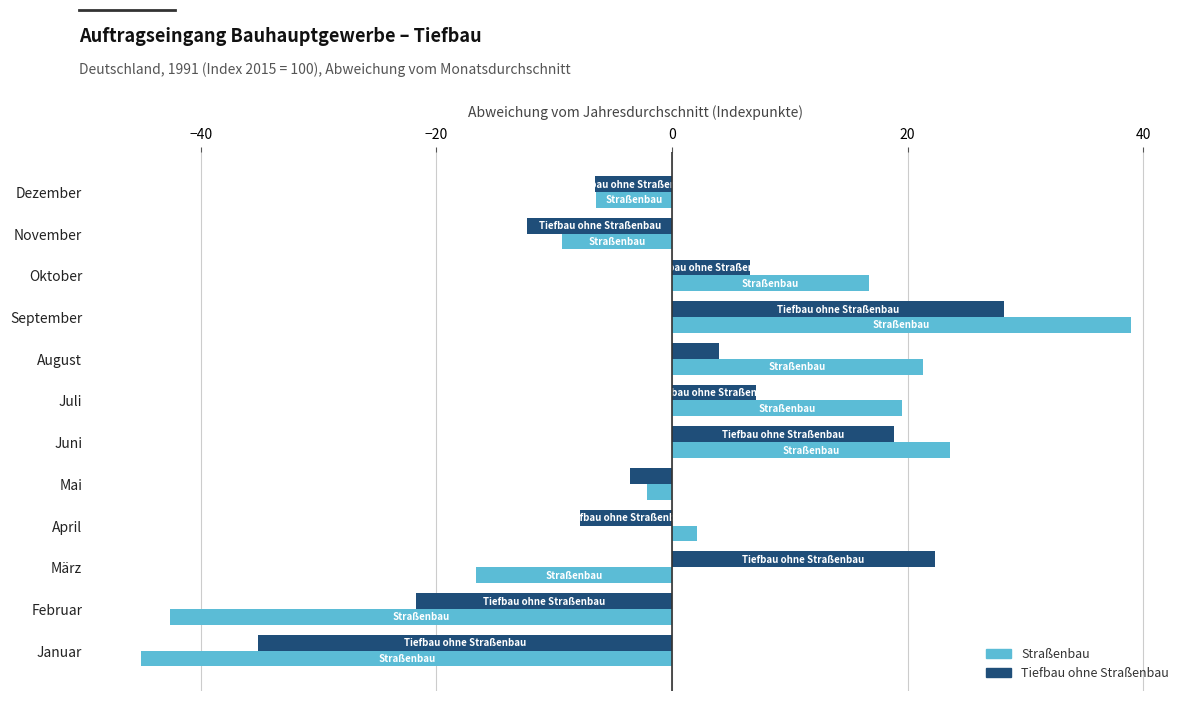

What is the difference between the highest and lowest values at Oktober?

10.1